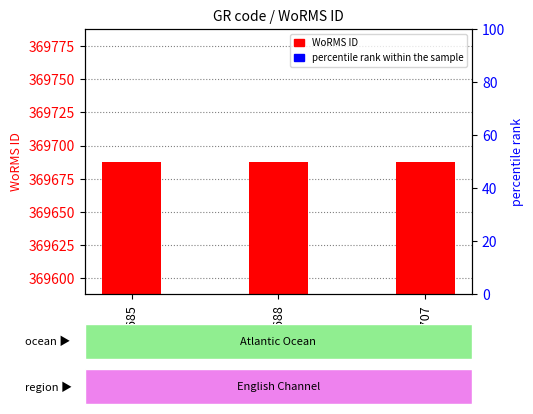

Which series has the widest spread of Y values?

WoRMS ID